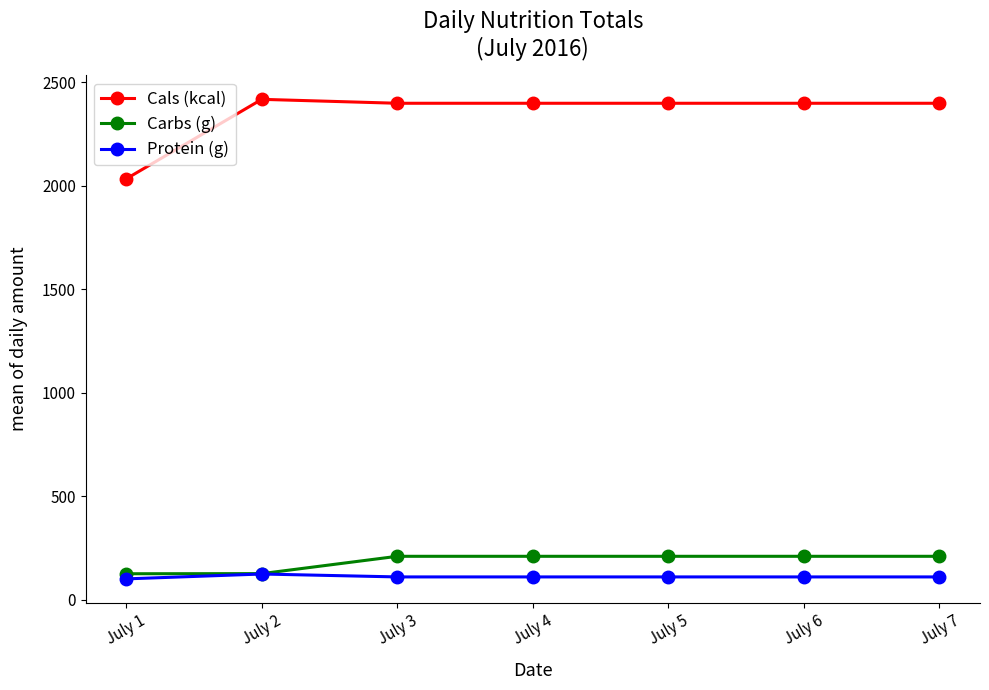

Which series has the largest total across all categories?

Cals (kcal)